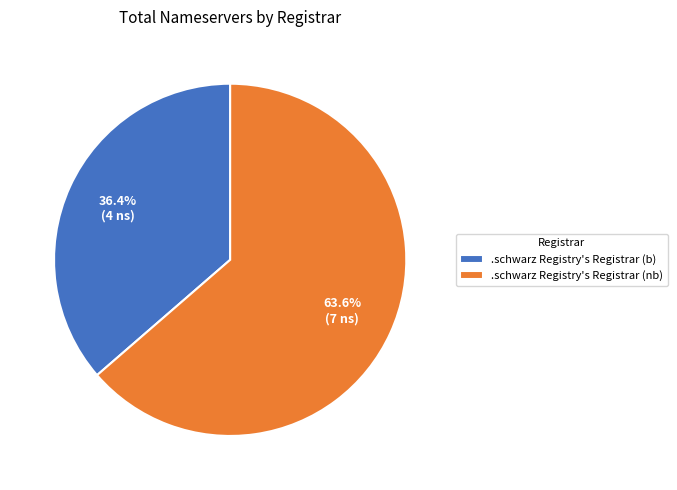

Is .schwarz Registry's Registrar (b) the majority of the pie?

No